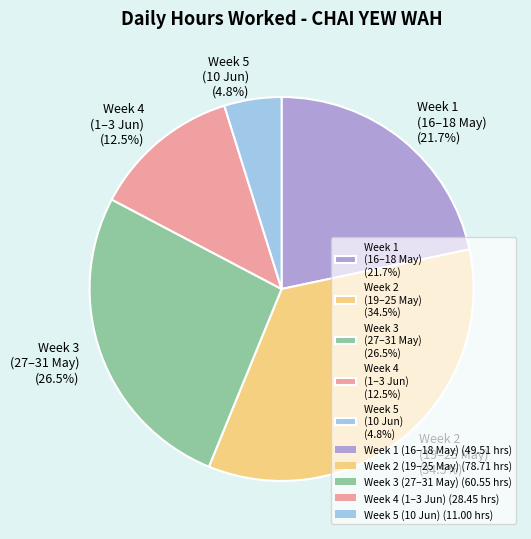

Rank the categories by value from lowest to highest.

Week 5 (10 Jun) (4.8%), Week 4 (1–3 Jun) (12.5%), Week 1 (16–18 May) (21.7%), Week 3 (27–31 May) (26.5%), Week 2 (19–25 May) (34.5%)